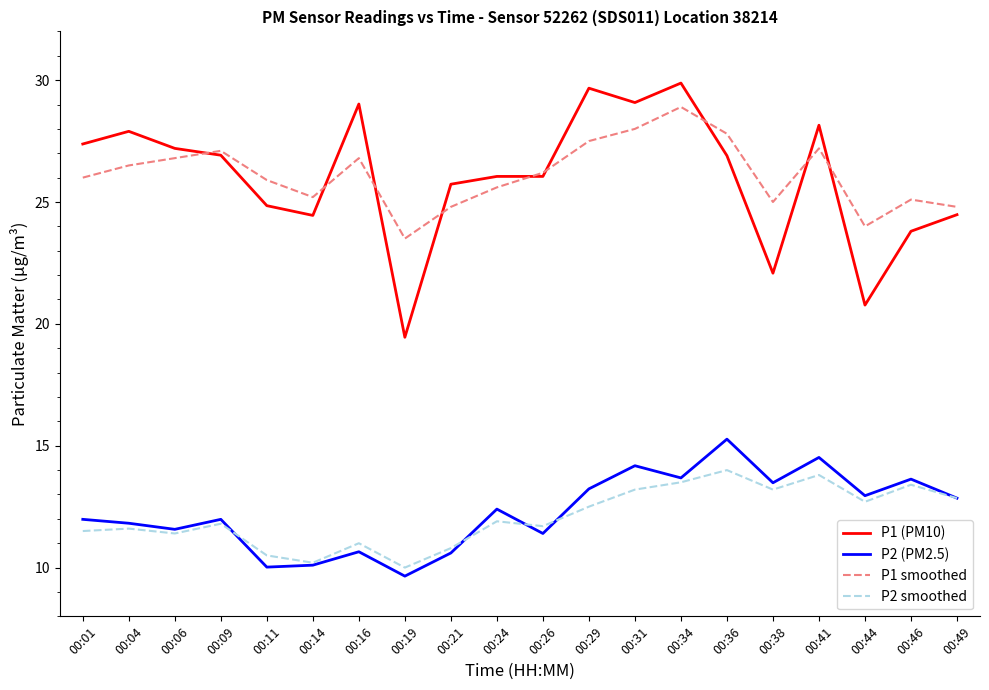

Is this an area chart (filled region under the line)?

No